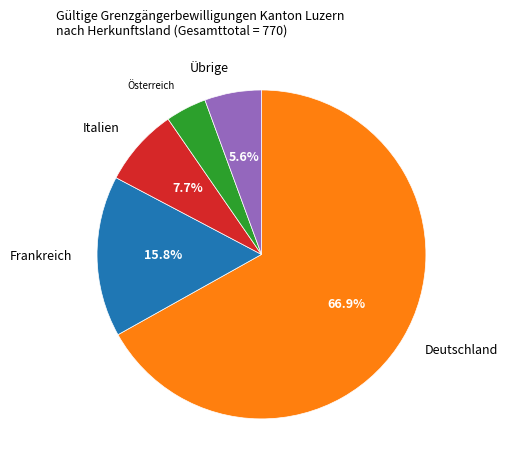

Does Übrige represent more than half of the total?

No